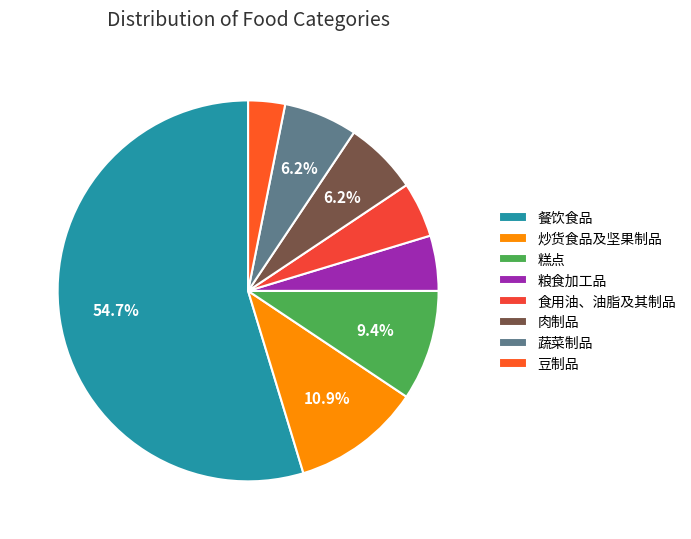

What is the majority slice?

餐饮食品